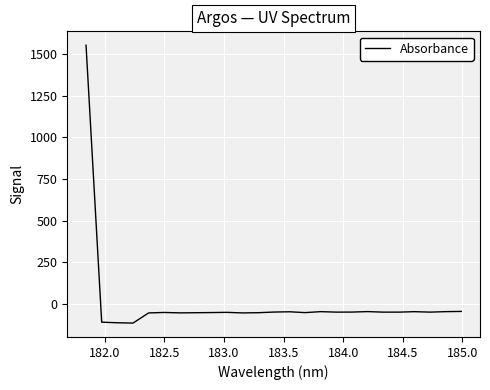

True or false: the data has more than 0 interior local peaks.

True